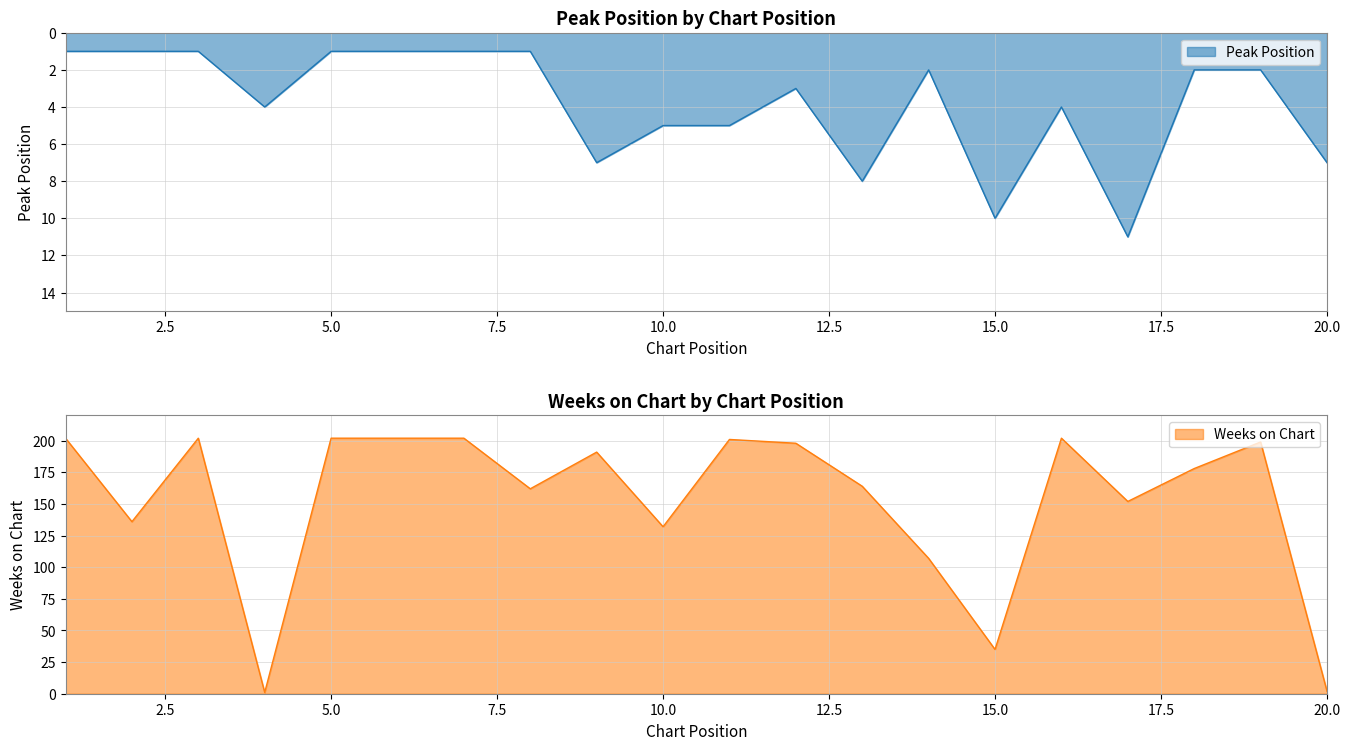

In Peak Position, how many points are lower than both neighbors (excluding endpoints)?

3